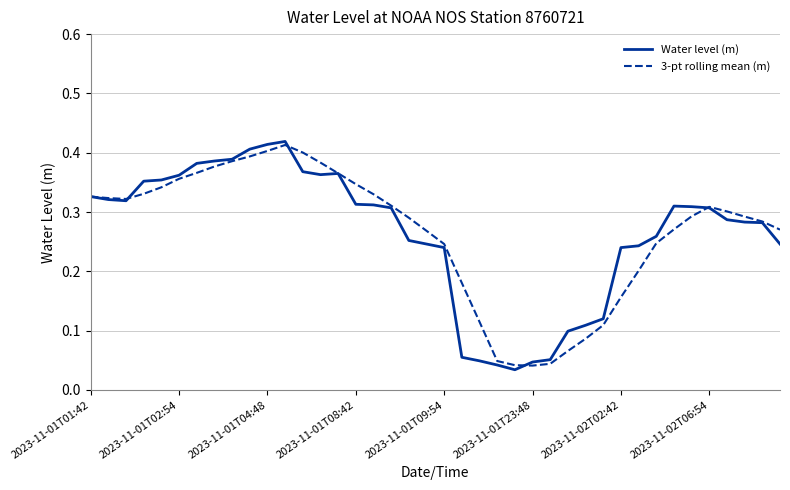

In 3-pt rolling mean (m), how many points are lower than both neighbors (excluding endpoints)?

2